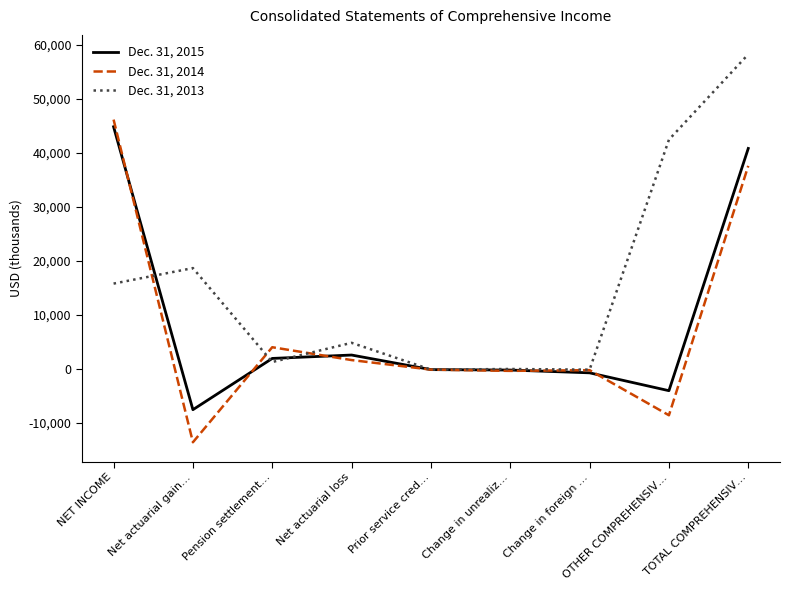

Where is Dec. 31, 2013 nearest to the value 29074?

Net actuarial gain…